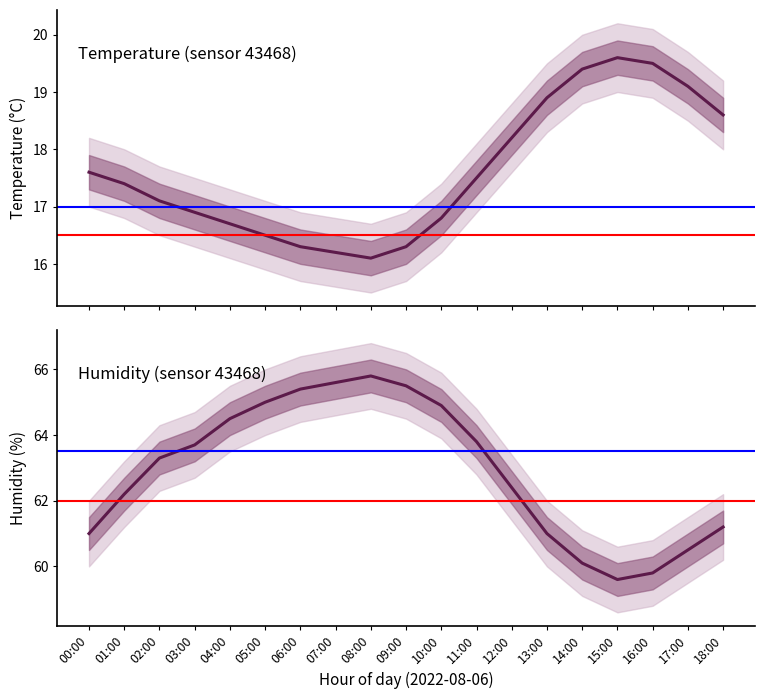

What position from the right is 01:00?

18